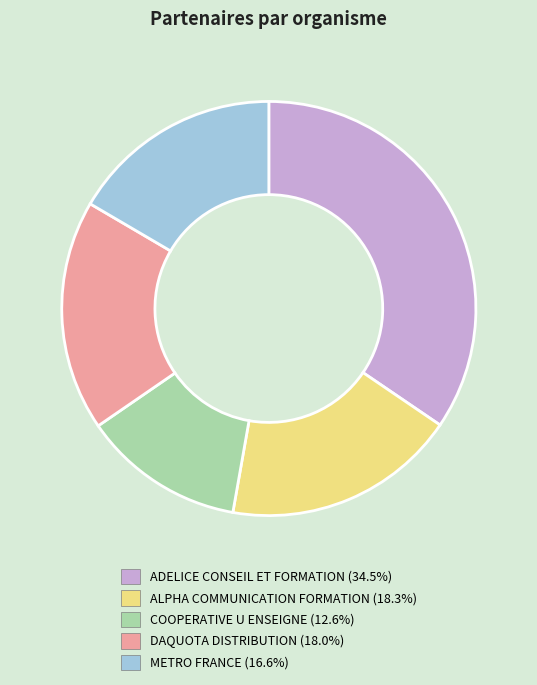

Does ADELICE CONSEIL ET FORMATION represent more than half of the total?

No